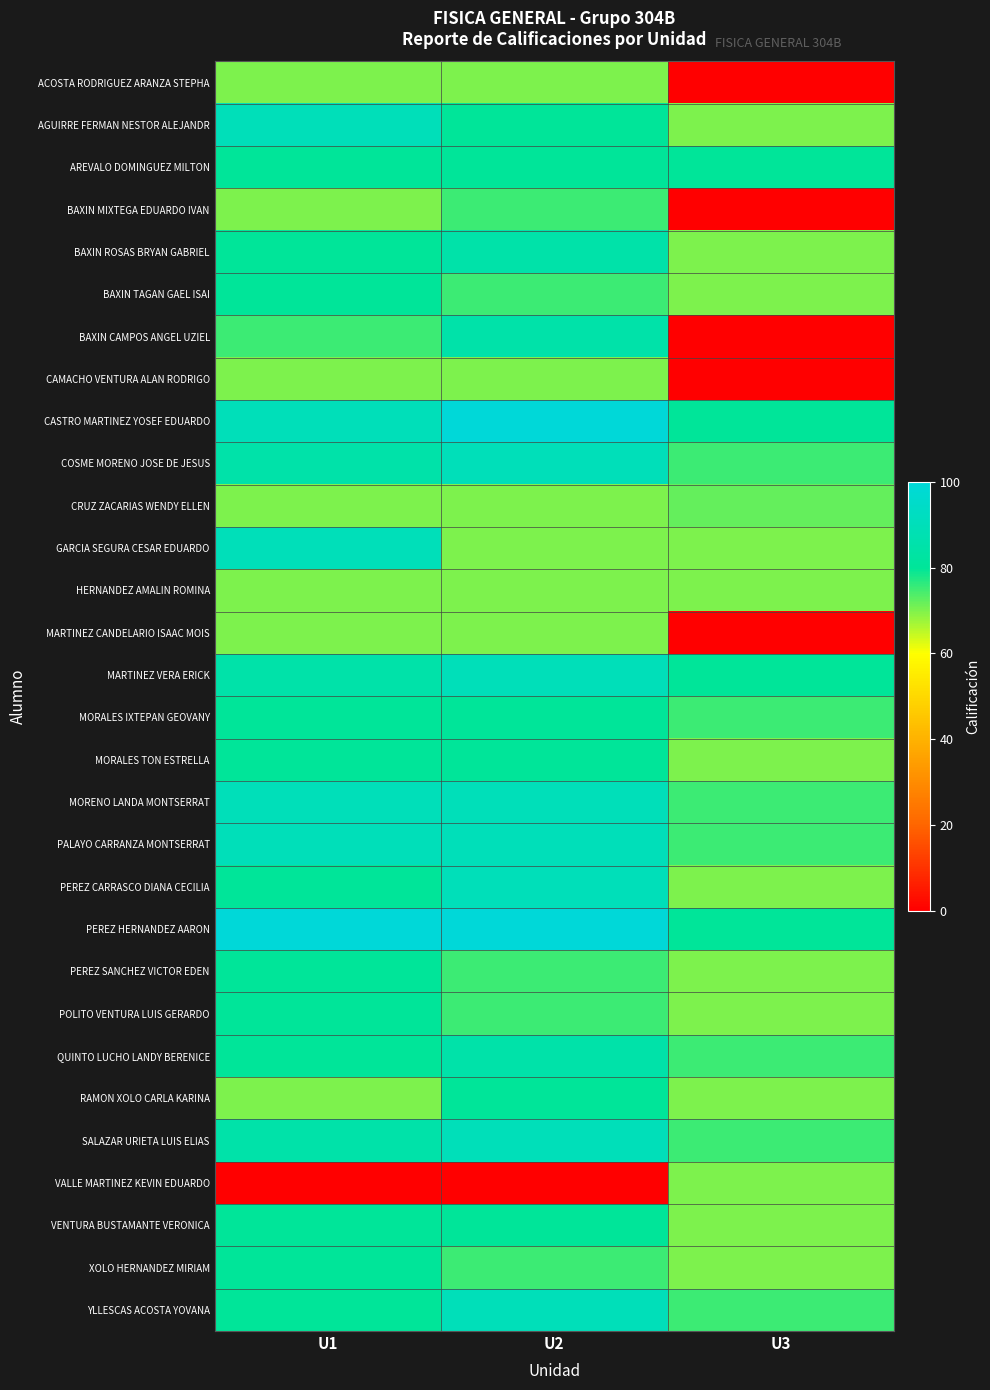

How many categories are shown in the chart?

3